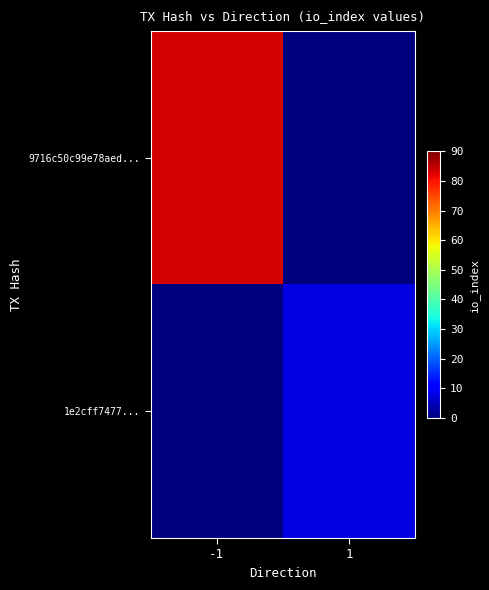

How many categories are shown in the chart?

2